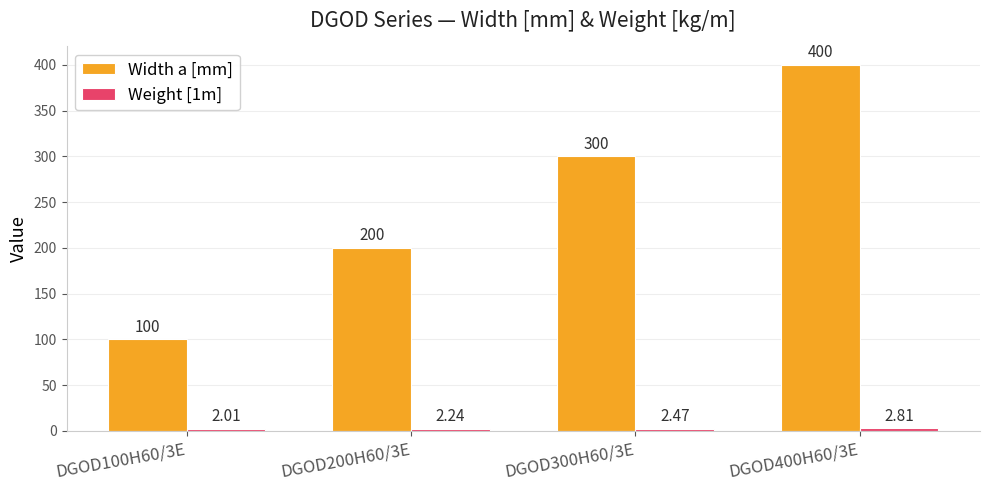

What is the spread (max minus min) of values at DGOD100H60/3E?

98.0